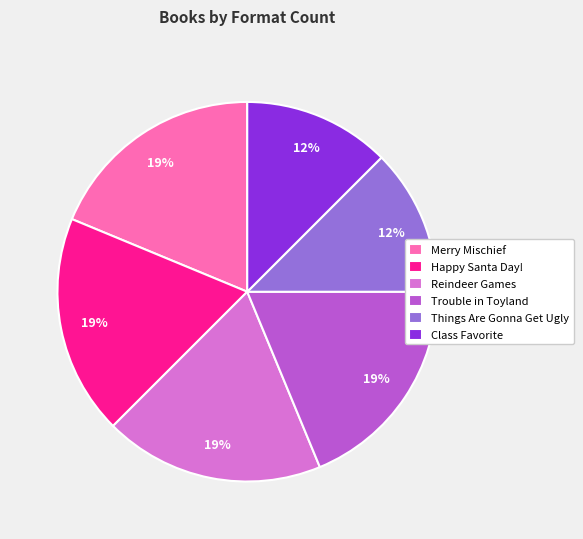

True or false: Merry Mischief accounts for 29% of the total.

False